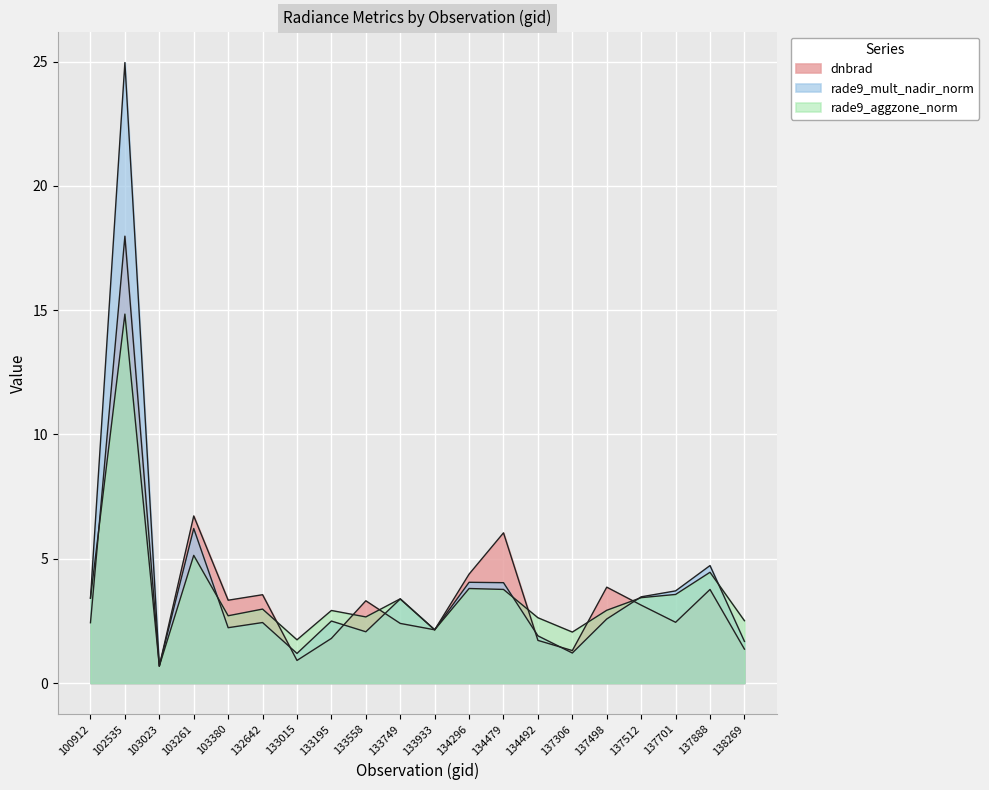

What are all the series names shown in the legend?

dnbrad, rade9_mult_nadir_norm, rade9_aggzone_norm